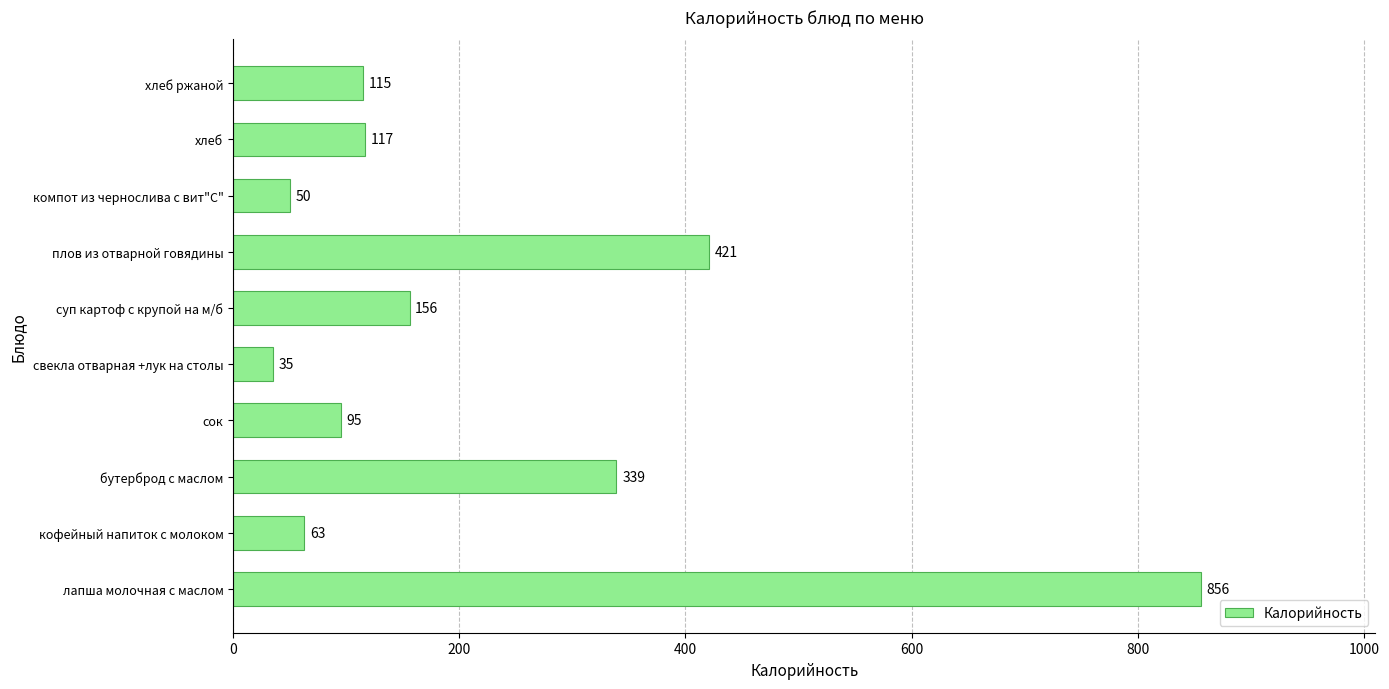

How many categories are shown in the chart?

10